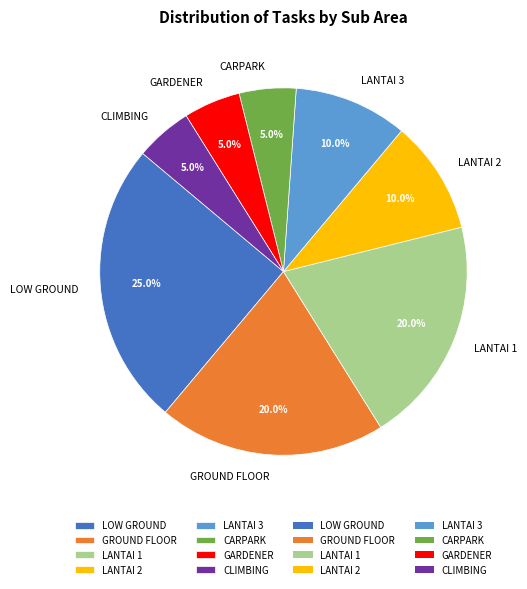

Count the number of slices in the pie.

8